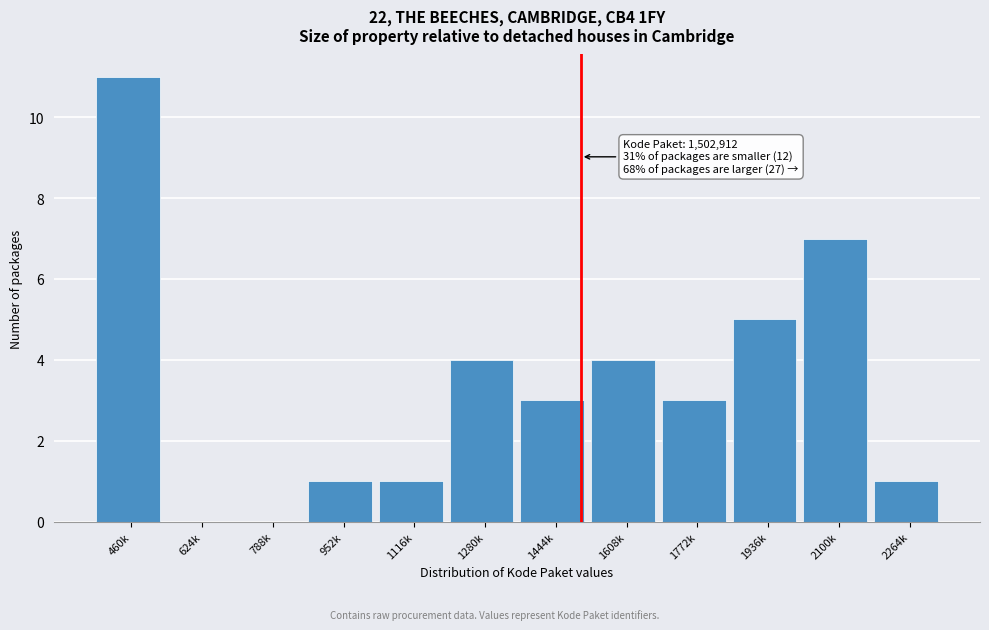

Reading left to right, what are all the values shown in this chart?

460k=11	624k=0	788k=0	952k=1	1116k=1	1280k=4	1444k=3	1608k=4	1772k=3	1936k=5	2100k=7	2264k=1